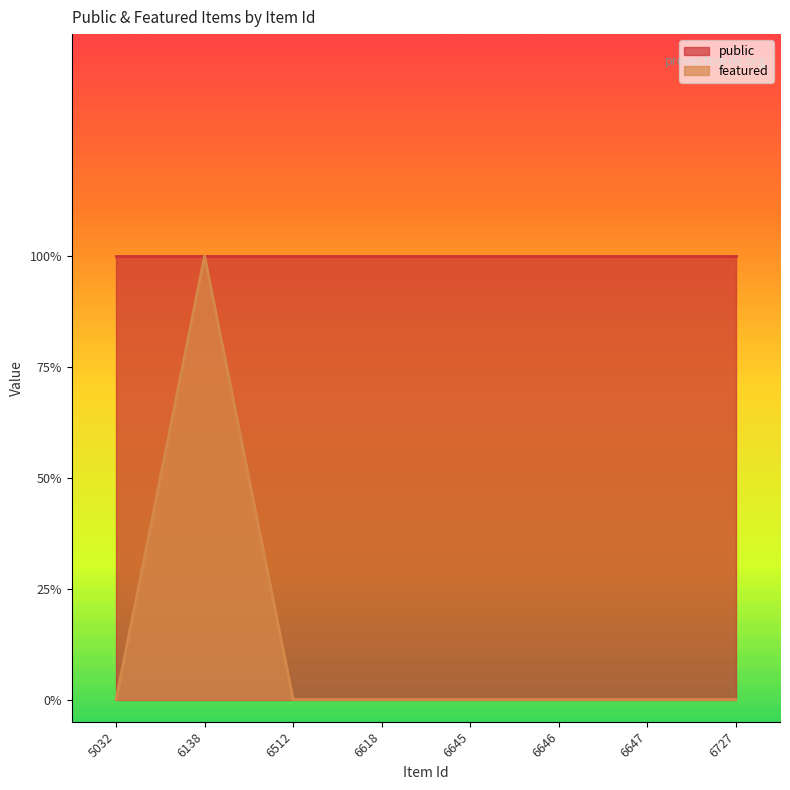

True or false: the data shows 0 at 6727.

False